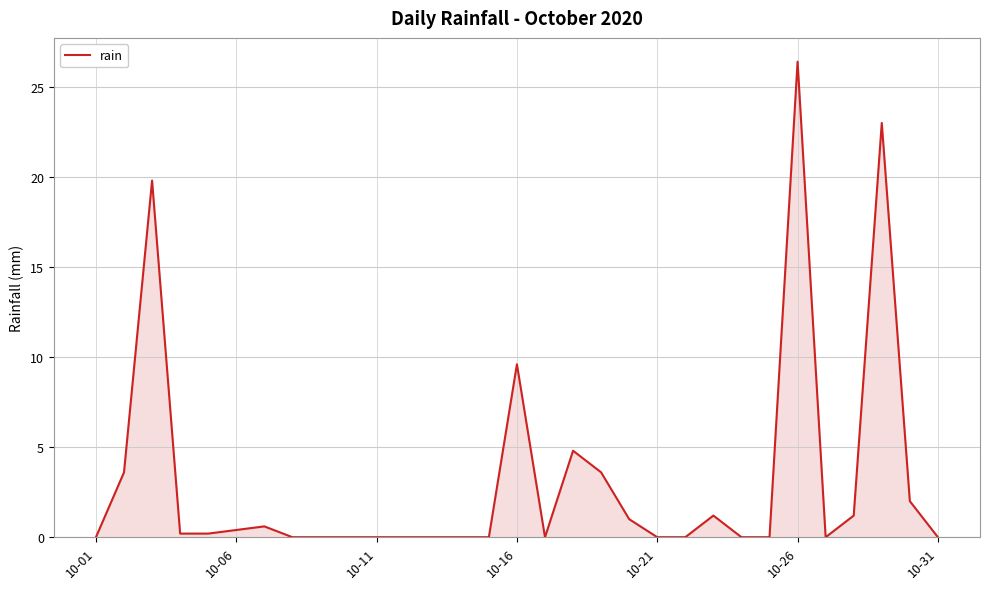

What is the difference between the maximum and minimum values?

26.4